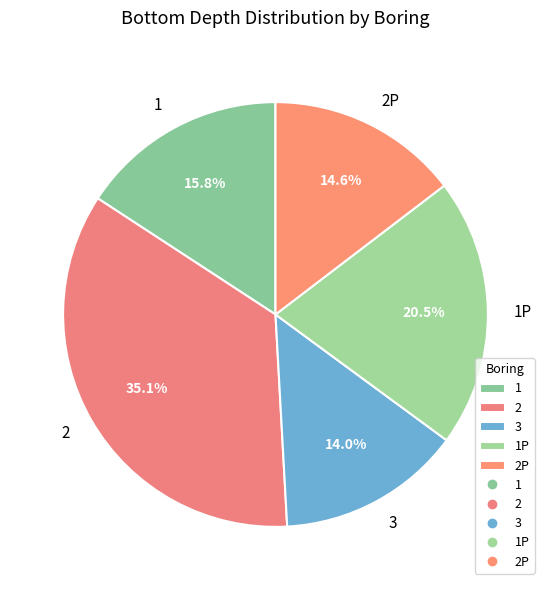

What is the largest slice in the pie chart?

2